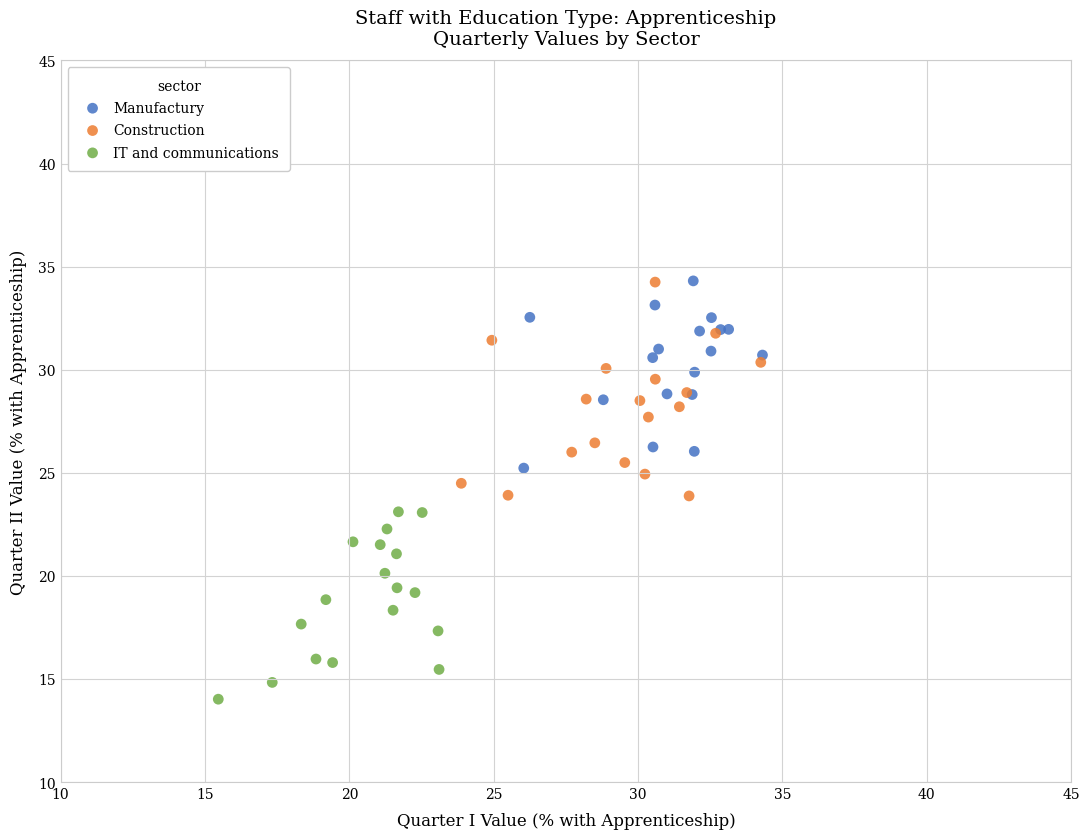

Which series reaches the minimum Y coordinate?

IT and communications